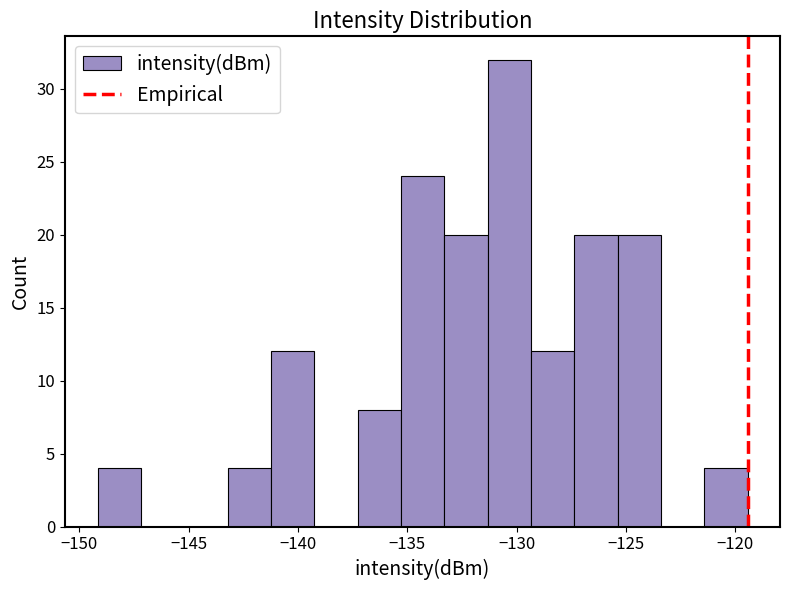

Read against the x-axis, roughly where is the centre of the tallest bar?

-130.5